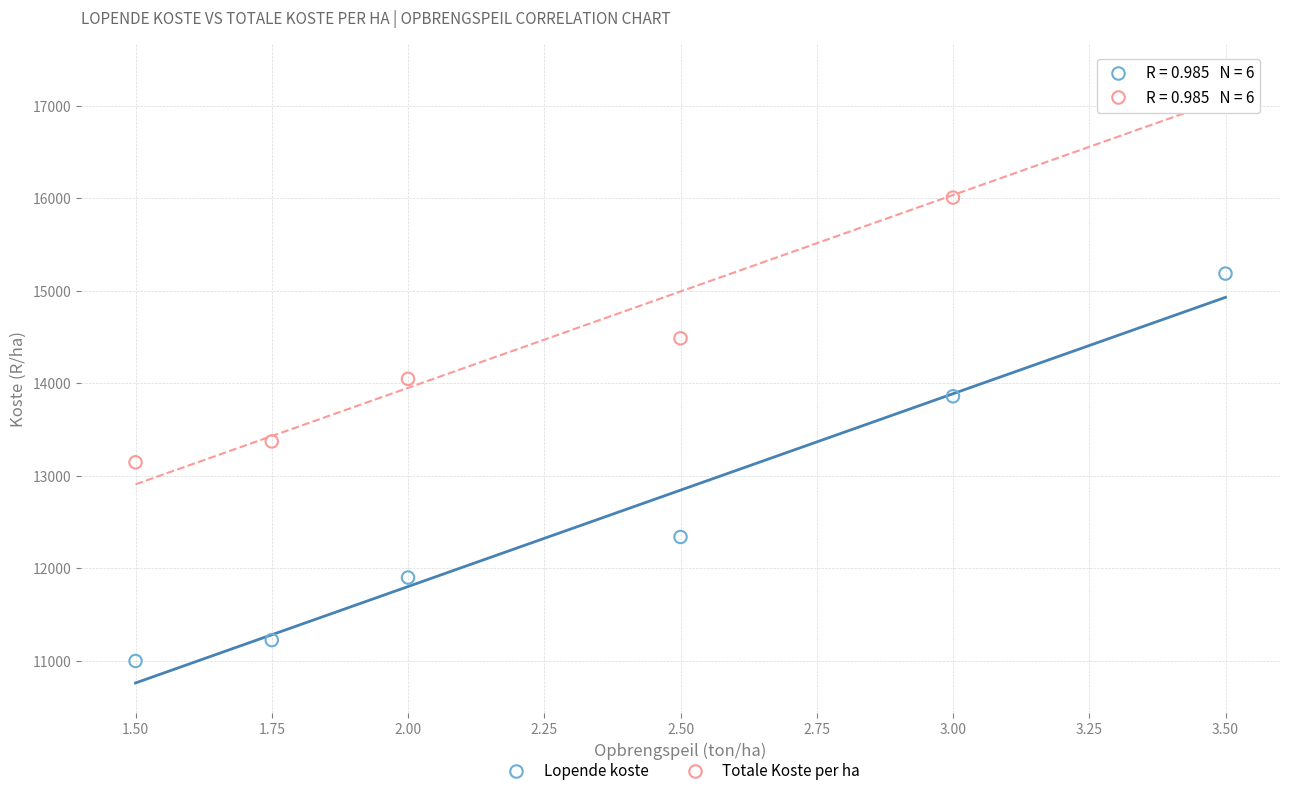

Across all series, what Y value is closest to 14167?

14048.9